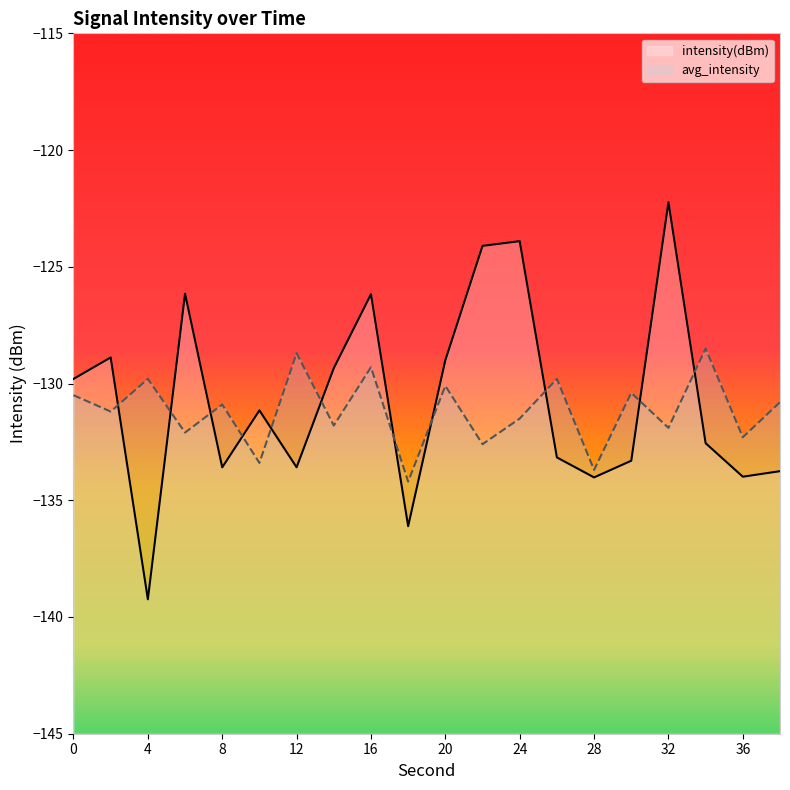

Reading left to right, list all the values displayed in this chart.

intensity(dBm): 0=-129.8	2=-128.9	4=-139.2	6=-126.2	8=-133.6	10=-131.2	12=-133.6	14=-129.3	16=-126.2	18=-136.1	20=-129.0	22=-124.1	24=-123.9	26=-133.2	28=-134.0	30=-133.3	32=-122.2	34=-132.6	36=-134.0	38=-133.8
avg_intensity: 0=-130.5	2=-131.2	4=-129.8	6=-132.1	8=-130.9	10=-133.4	12=-128.7	14=-131.8	16=-129.3	18=-134.2	20=-130.1	22=-132.6	24=-131.5	26=-129.8	28=-133.7	30=-130.4	32=-131.9	34=-128.5	36=-132.3	38=-130.8